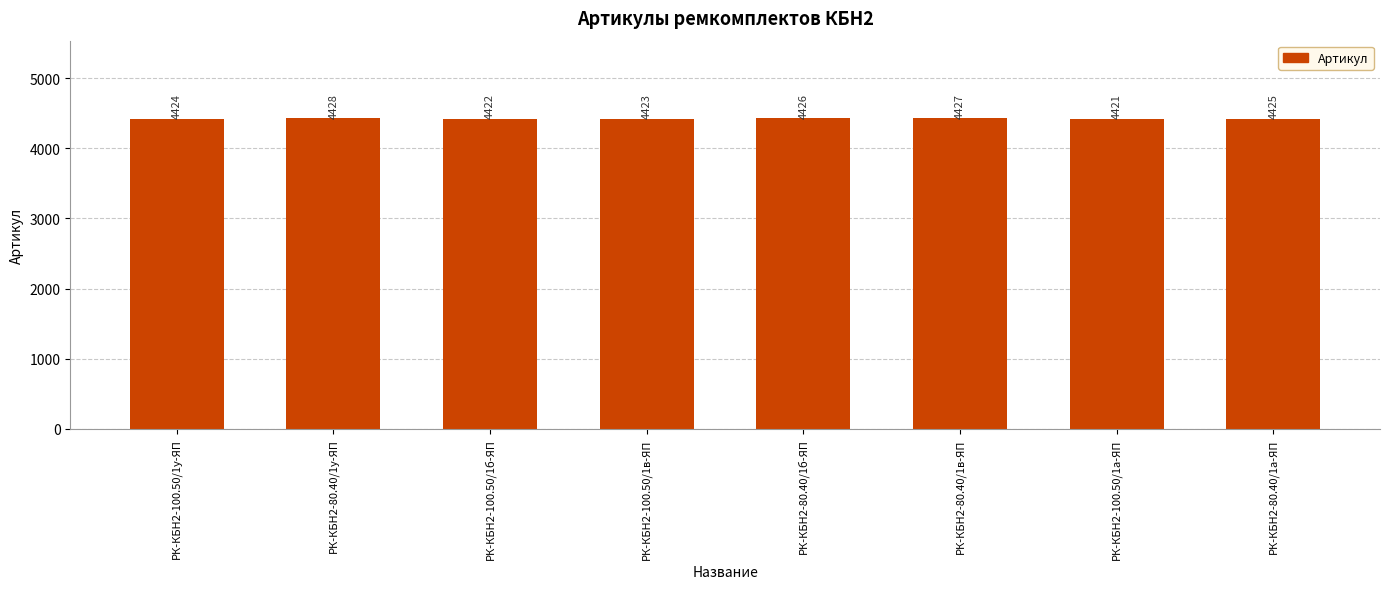

Reading right to left, extract all data points from this chart.

4425	4421	4427	4426	4423	4422	4428	4424